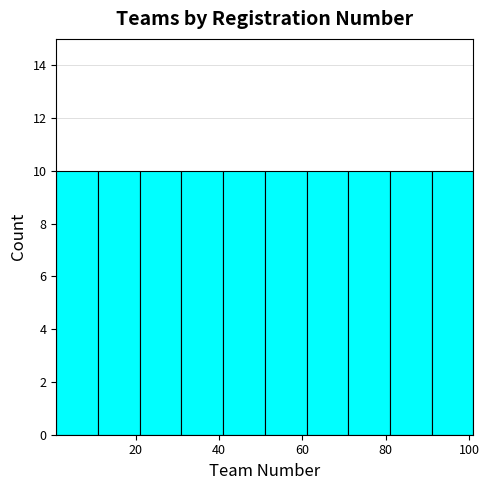

What is the height of the bar covering 71 to 81 on the x-axis? Neither the bar edges nor the heights are printed on the chart, so give them approximately, as read against the axes.

10